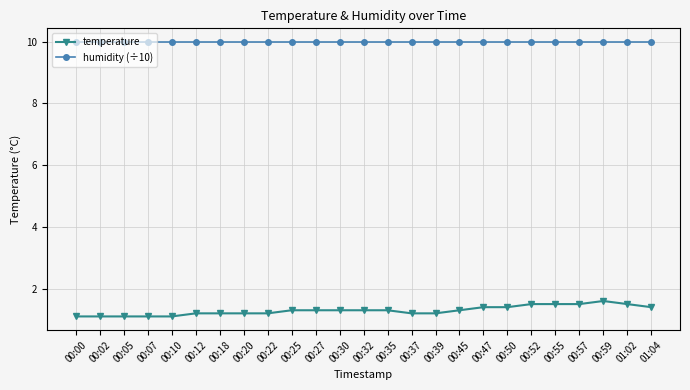

True or false: temperature and humidity (÷10) cross at least once.

False